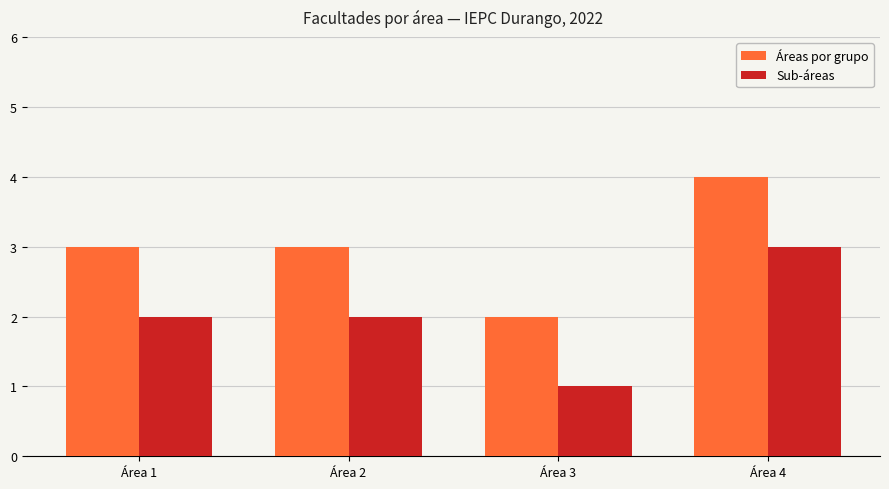

What is the greatest value displayed?

4